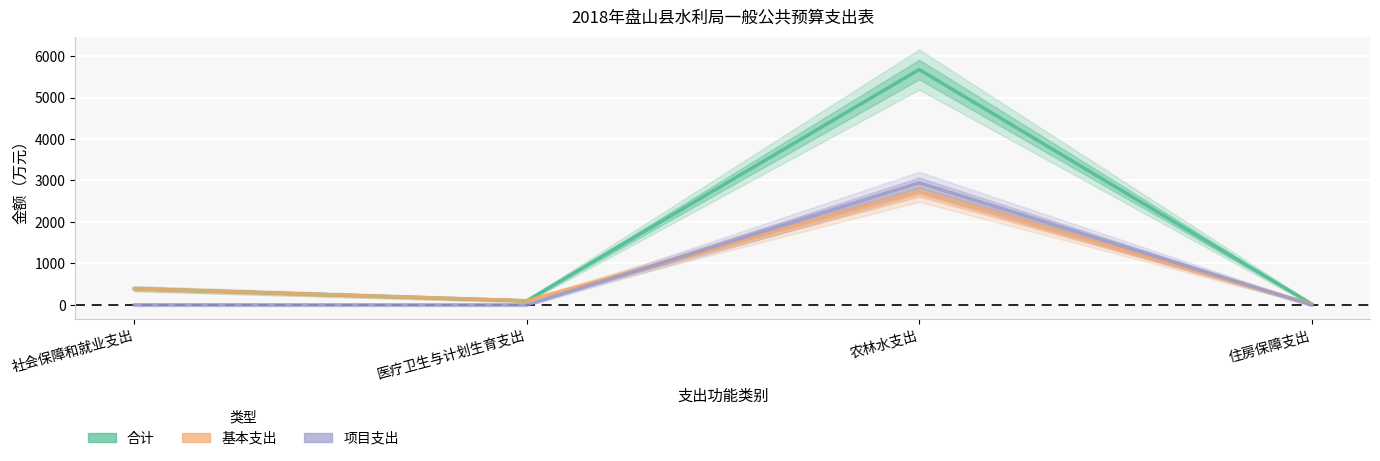

What is the highest value of the 合计 series?

5675.7